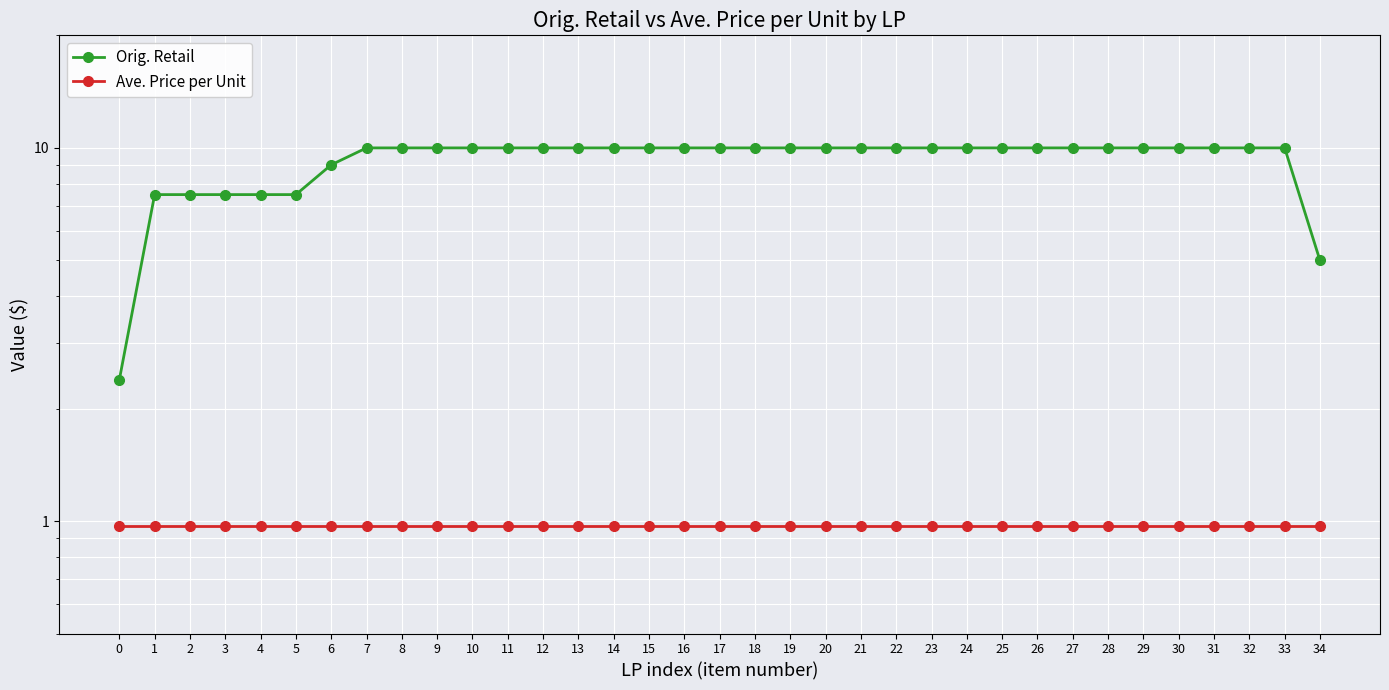

What are all the series names shown in the legend?

Orig. Retail, Ave. Price per Unit